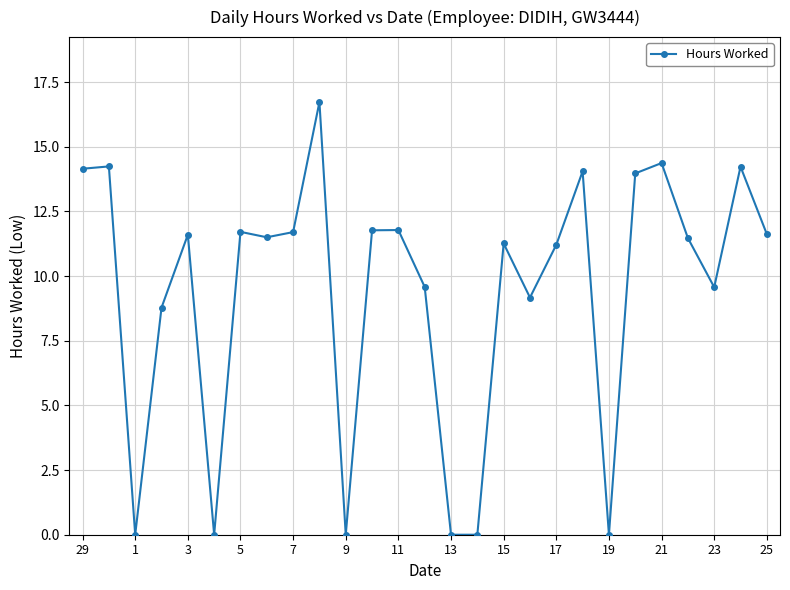

How many data points does each series have?

27